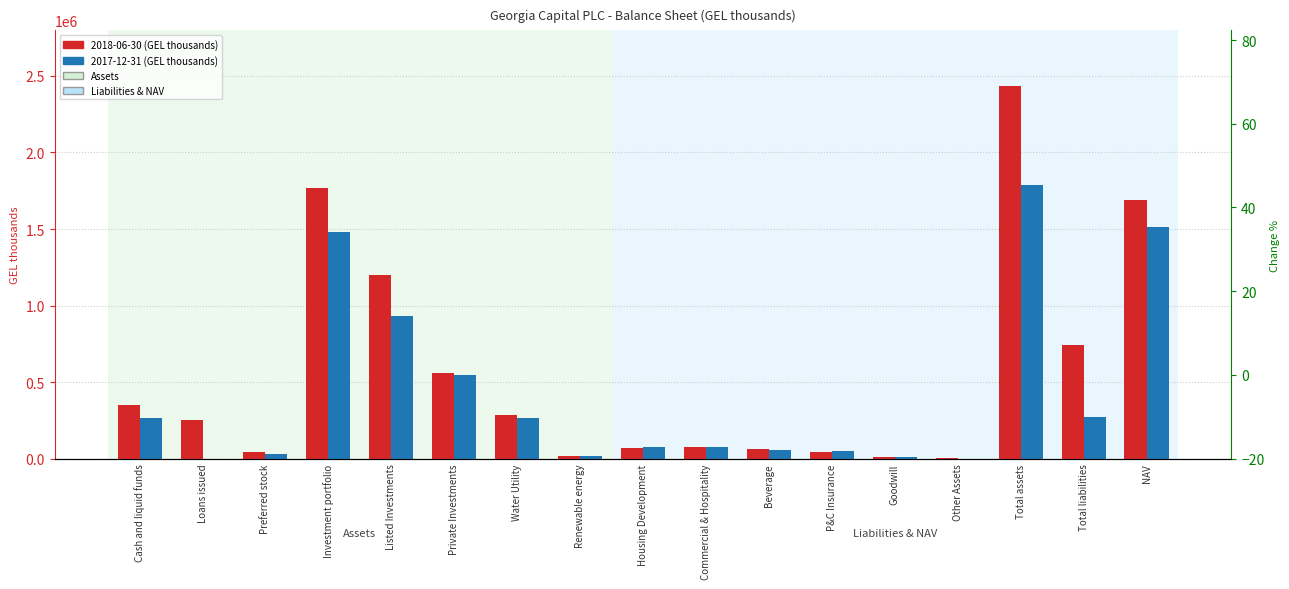

Reading right to left, transcribe all the data shown in this chart.

2018-06-30: NAV=1687170	Total liabilities=745467	Total assets=2432637	Other Assets=6208	Goodwill=13831	P&C Insurance=46528	Beverage=60514	Commercial & Hospitality=78700	Housing Development=68530	Renewable energy=19623	Water Utility=282319	Private Investments=562473	Listed Investments=1202571	Investment portfolio=1765044	Preferred stock=43064	Loans issued=252488	Cash and liquid funds=352002
2017-12-31: NAV=1511076	Total liabilities=273506	Total assets=1784582	Other Assets=579	Goodwill=8469	P&C Insurance=48852	Beverage=57509	Commercial & Hospitality=78142	Housing Development=75609	Renewable energy=17290	Water Utility=267923	Private Investments=545325	Listed Investments=933481	Investment portfolio=1478806	Preferred stock=32182	Loans issued=0	Cash and liquid funds=264546